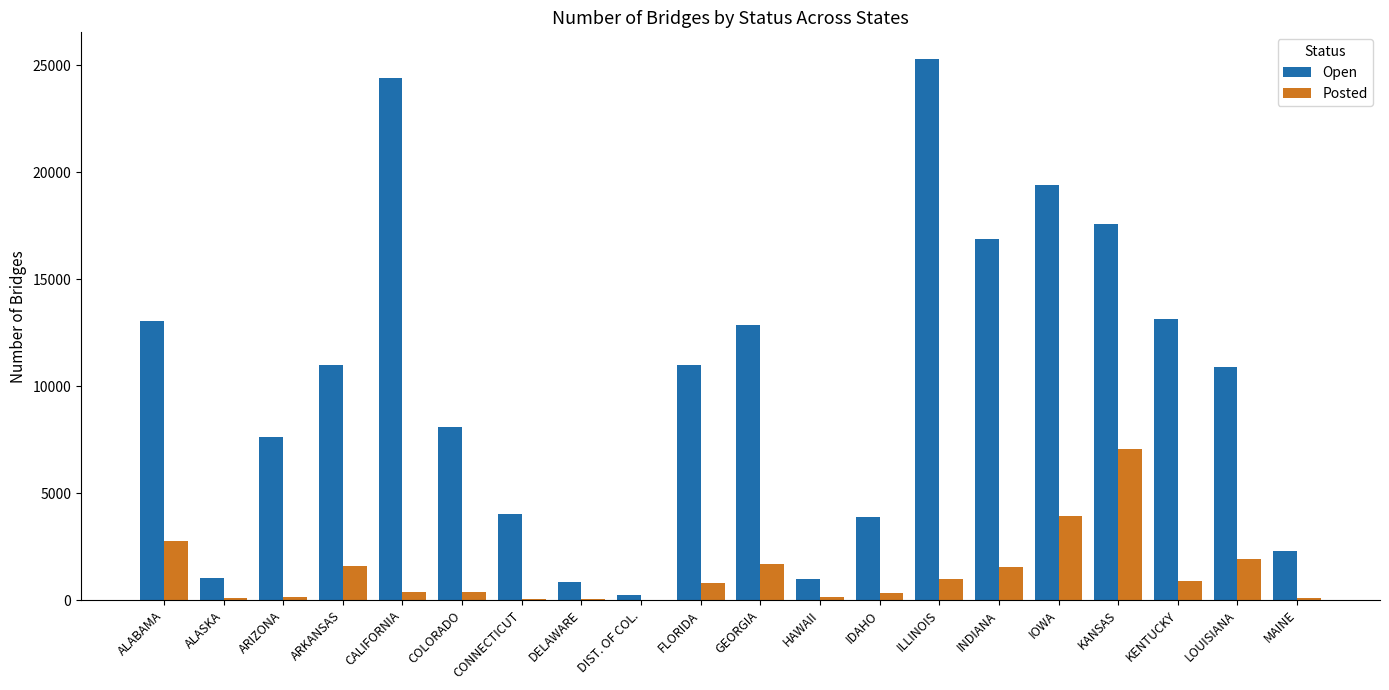

Which series has the largest total across all categories?

Open